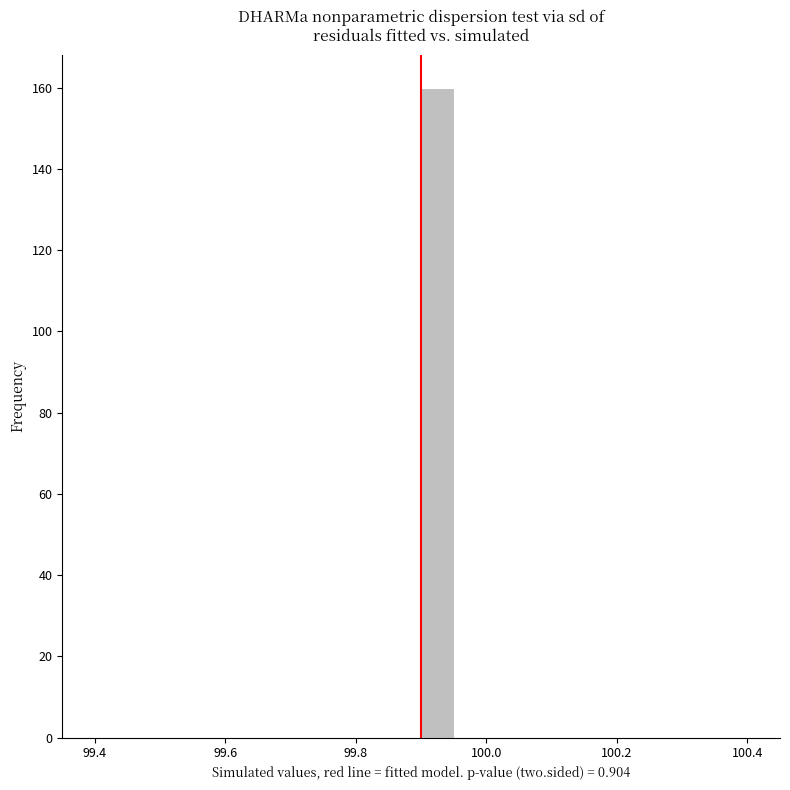

Read against the x-axis, roughly where is the centre of the tallest bar?

99.92